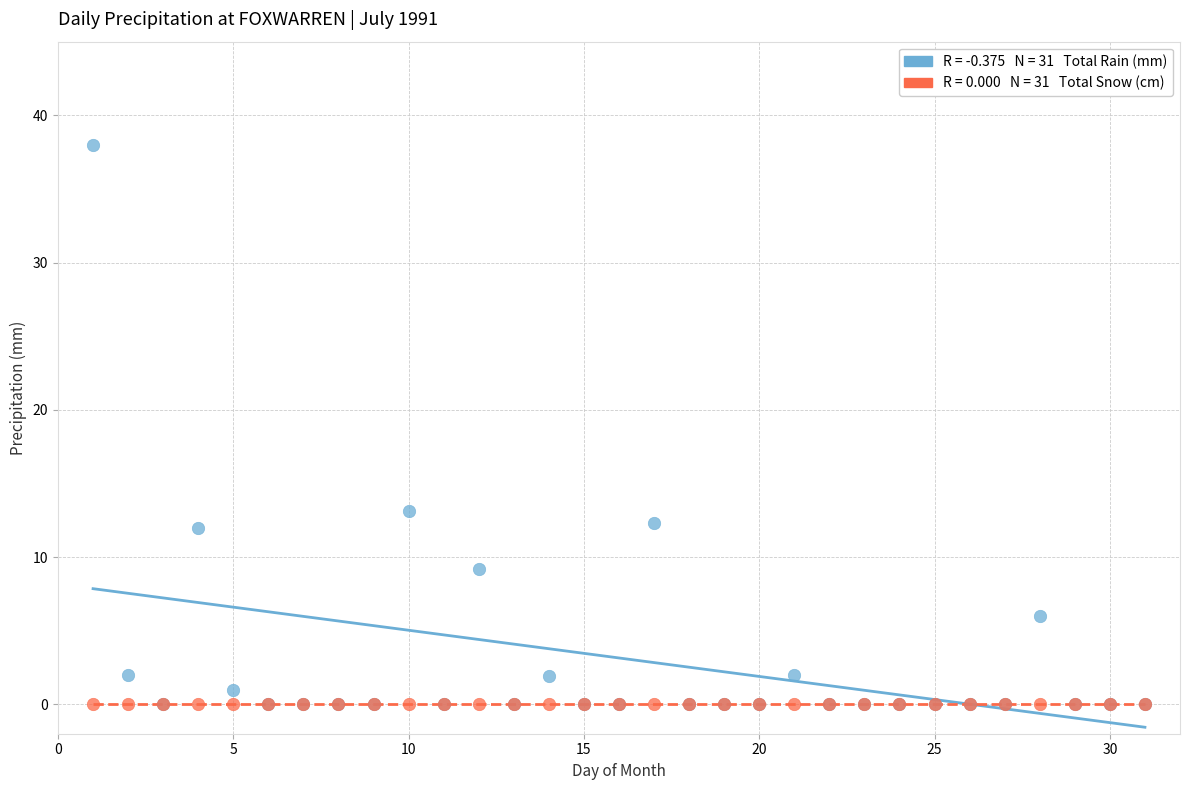

Across all series, what Y value is closest to 19?

13.1